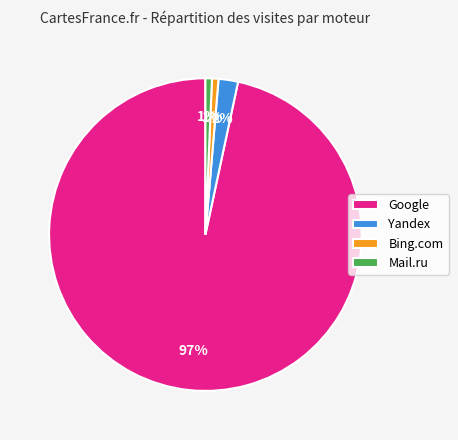

Does Bing.com represent more than half of the total?

No